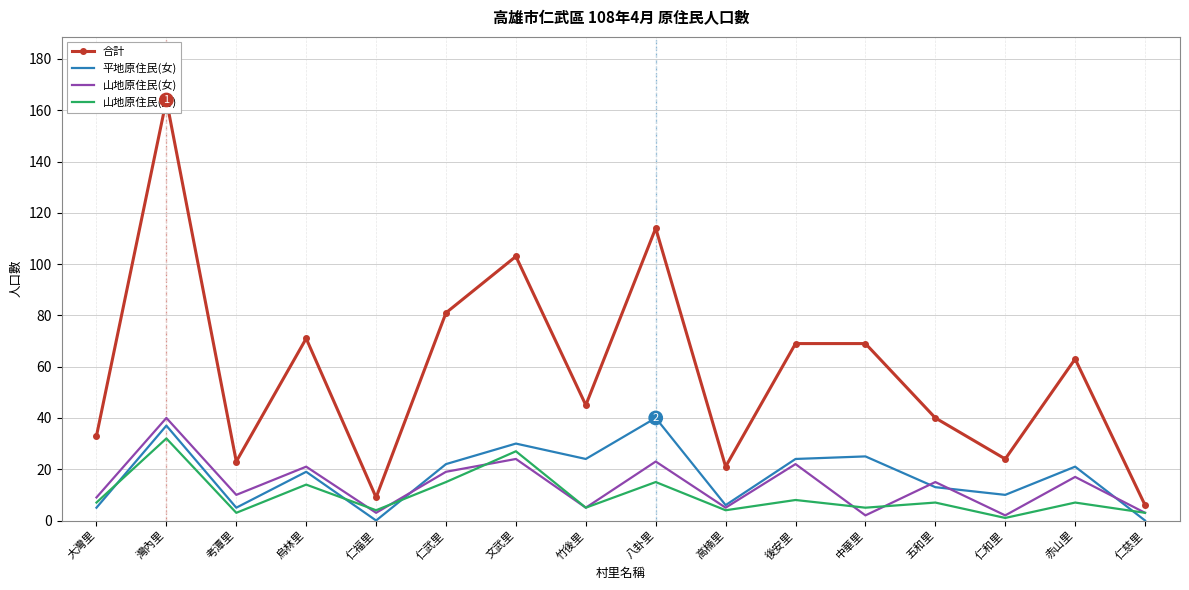

In 山地原住民(男), how many points are lower than both neighbors (excluding endpoints)?

6